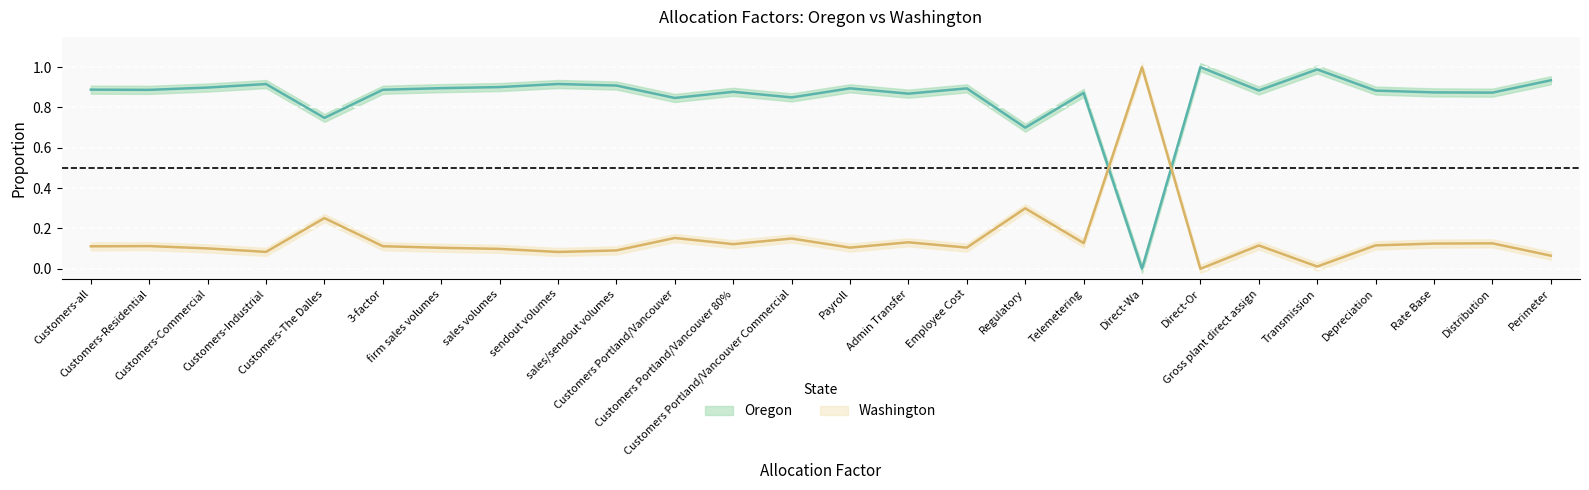

The Oregon series shows 0.4 at Customers Portland/Vancouver Commercial. True or false?

False